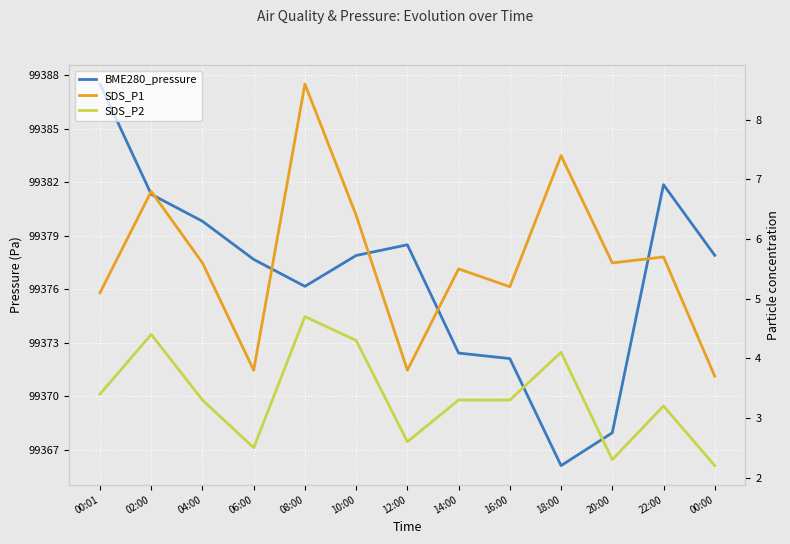

How many values in the SDS_P1 series exceed 5?

10